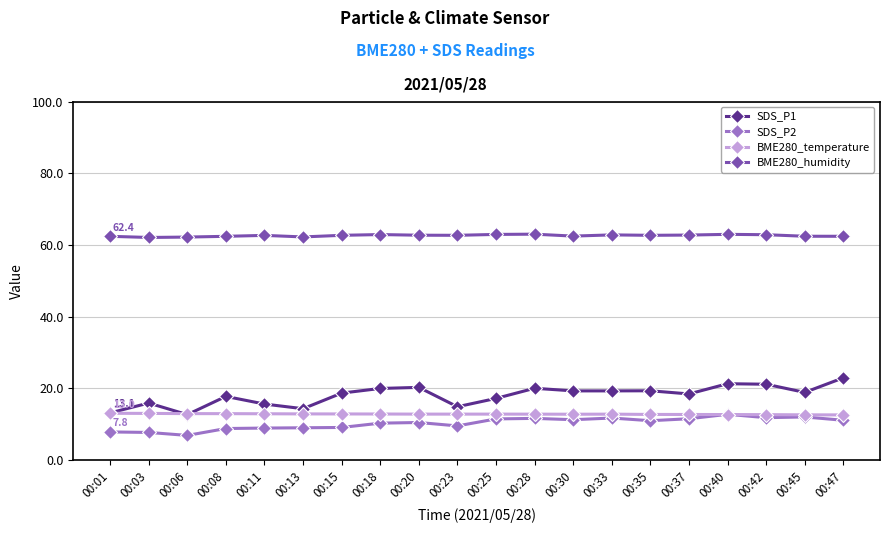

True or false: SDS_P2 and SDS_P1 intersect in this chart.

False